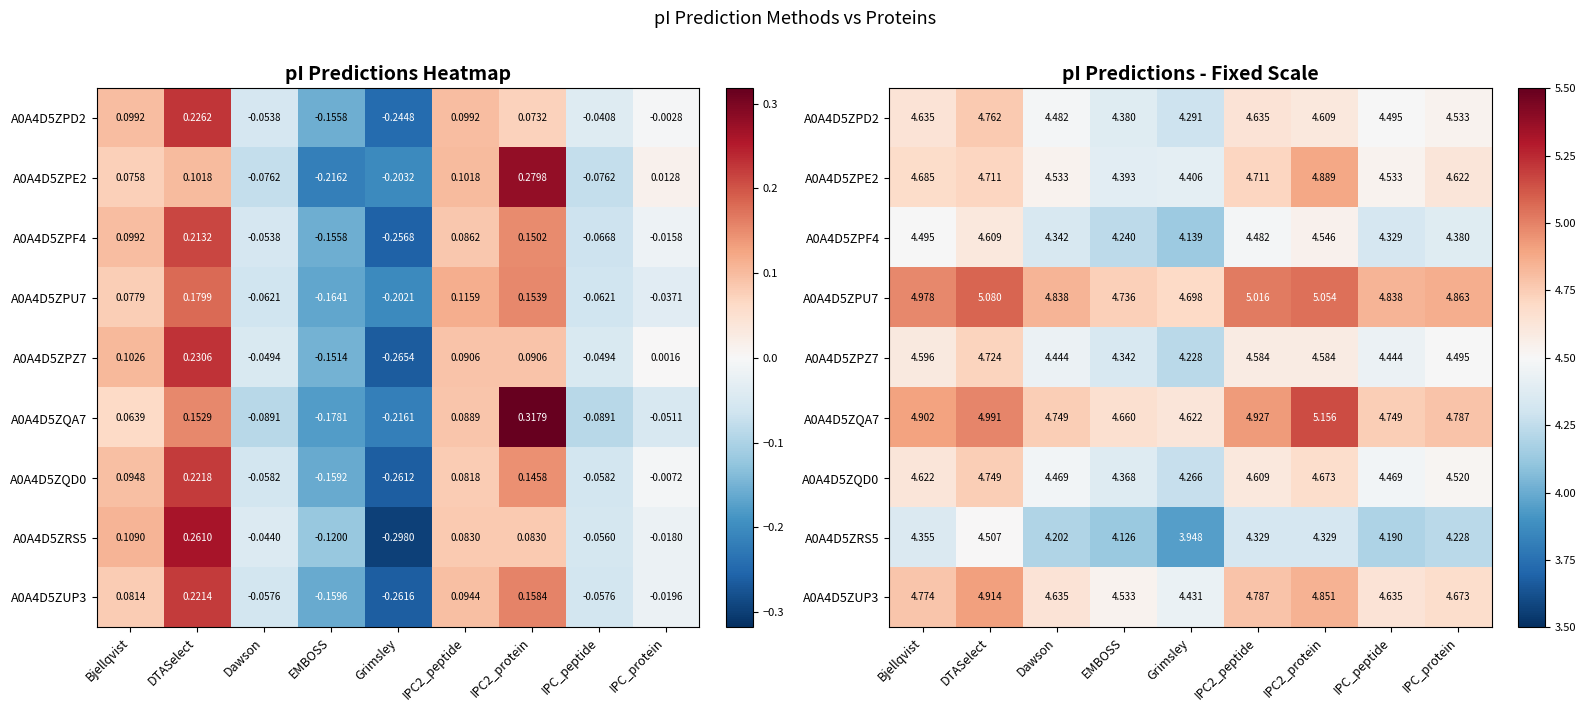

List the labels in order of A0A4D5ZPU7 value, largest first.

DTASelect, IPC2_protein, IPC2_peptide, Bjellqvist, IPC_protein, Dawson, IPC_peptide, EMBOSS, Grimsley